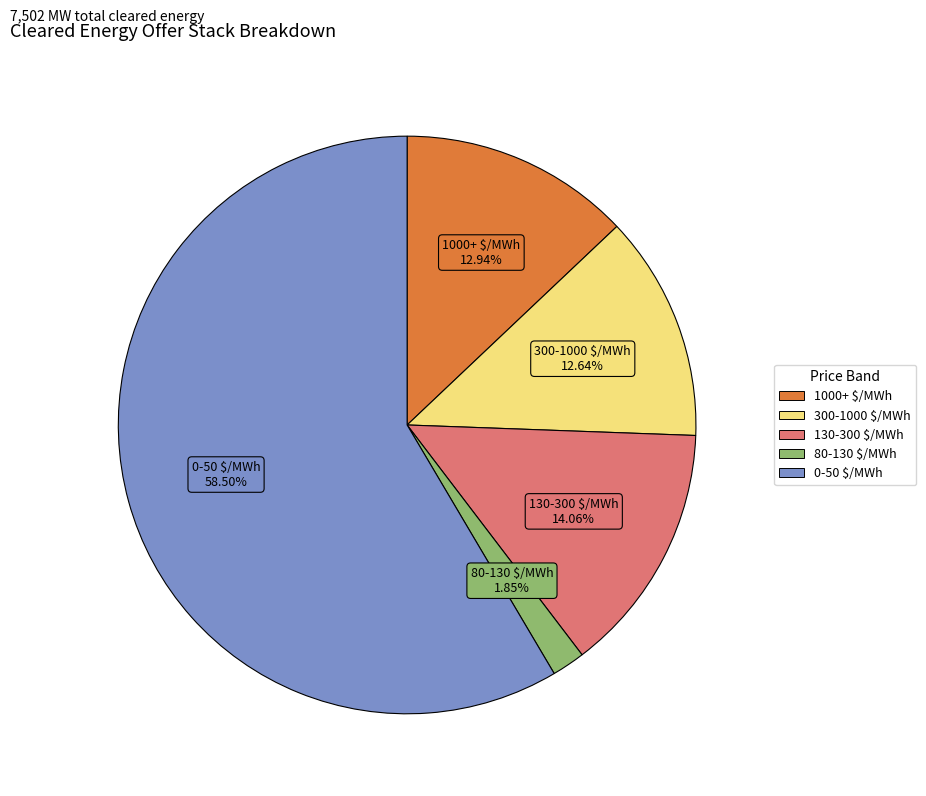

How many slices are in this pie chart?

5